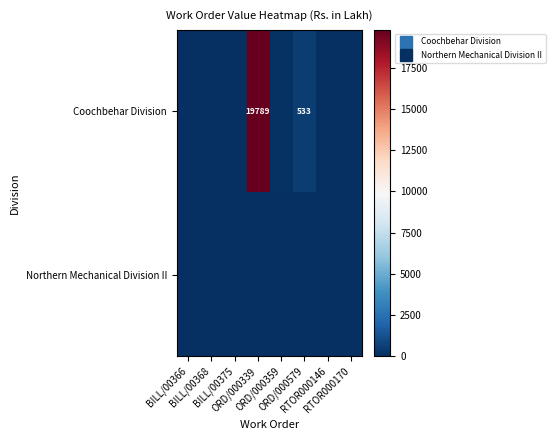

List the labels in order of Coochbehar Division value, smallest first.

BILL/00368, BILL/00366, RTOR000170, RTOR000146, BILL/00375, ORD/000359, ORD/000579, ORD/000339